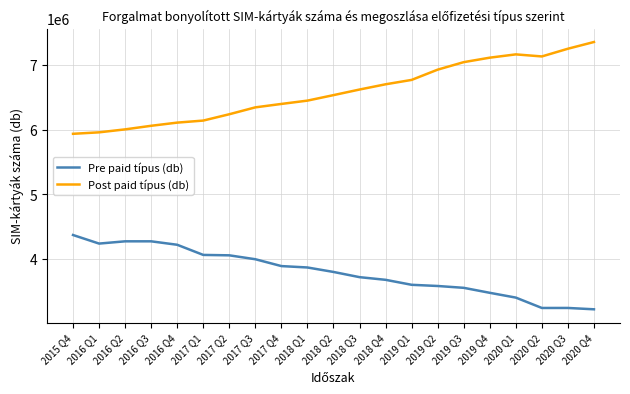

What is the difference between the highest and lowest values at 2019 Q4?

3636361